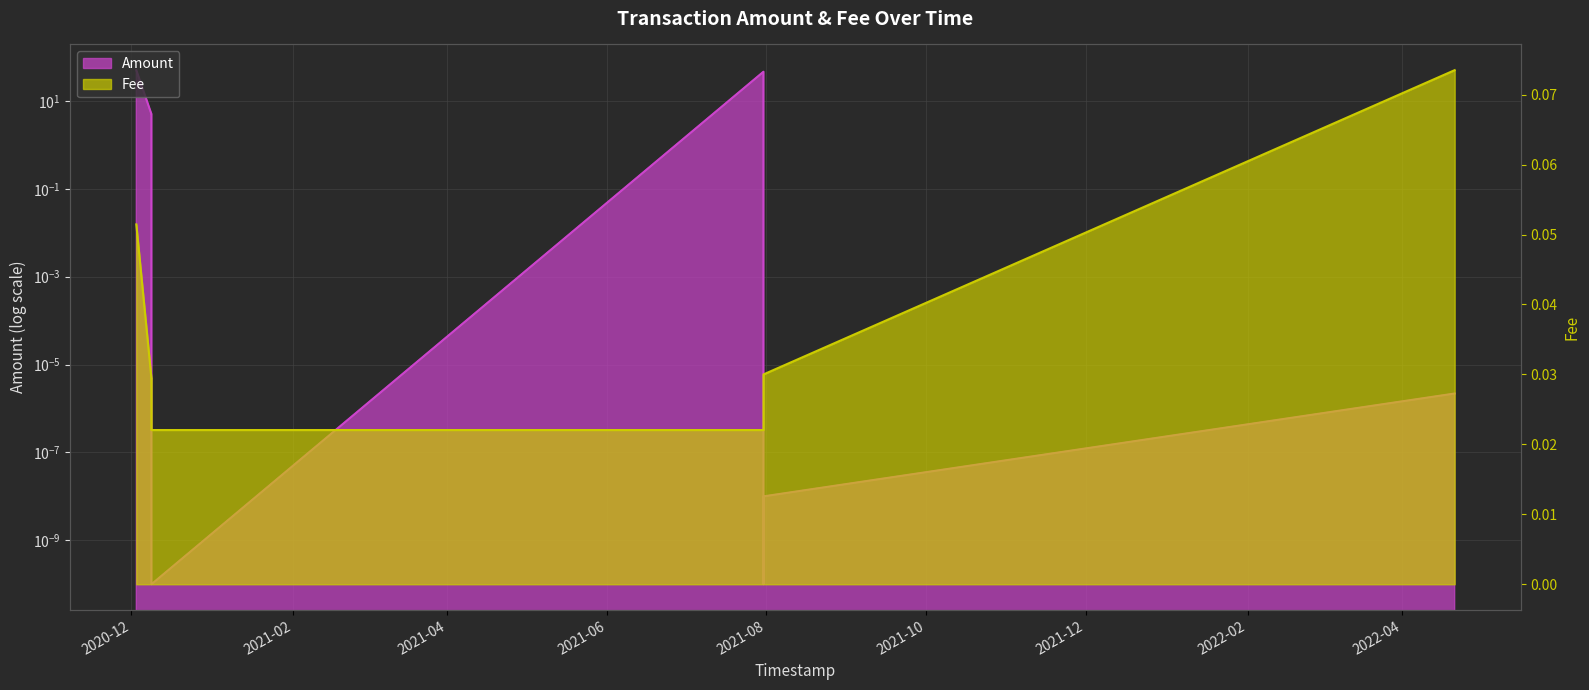

Where do Fee and Amount first cross each other?

2020-12-08 20:39:48 and 2020-12-08 20:44:48